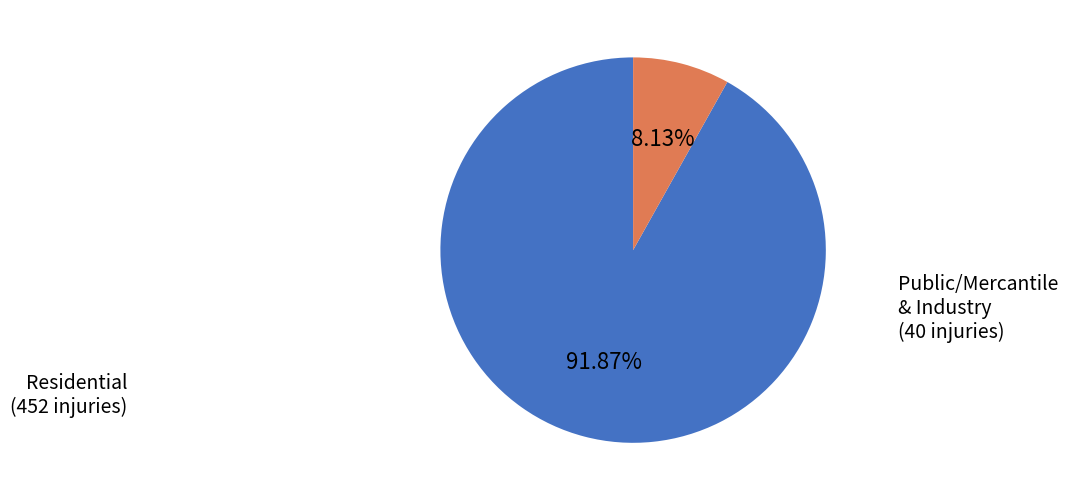

How many slices are in this pie chart?

2